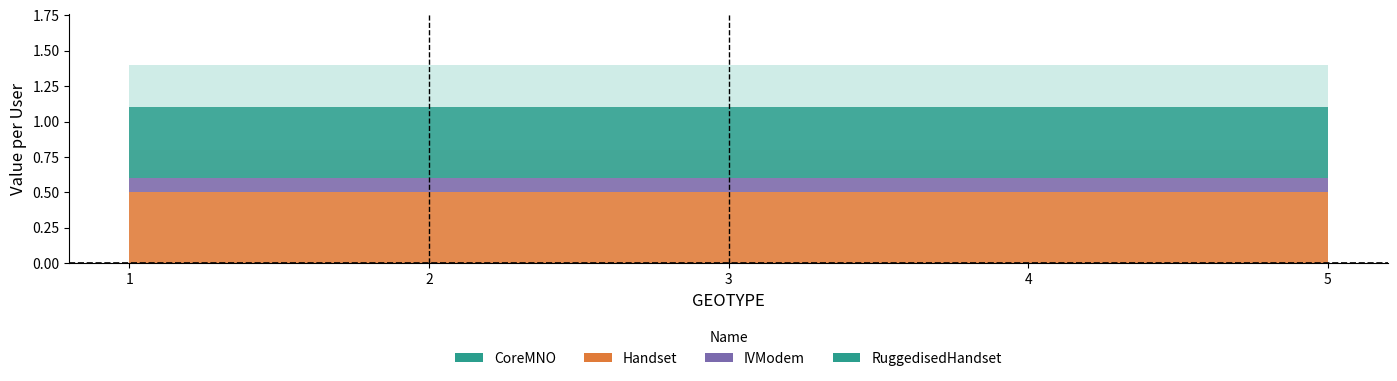

What is the value of the IVModem point at the 1st from the left?

0.1